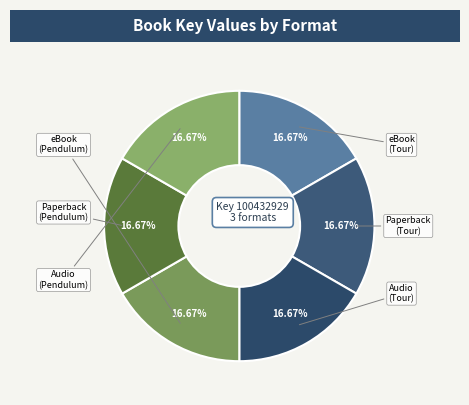

Rank the categories by value from lowest to highest.

eBook (Tour), Trade Paperback (Tour), Audio Download (Tour), eBook (Pendulum), Trade Paperback (Pendulum), Audio Download (Pendulum)